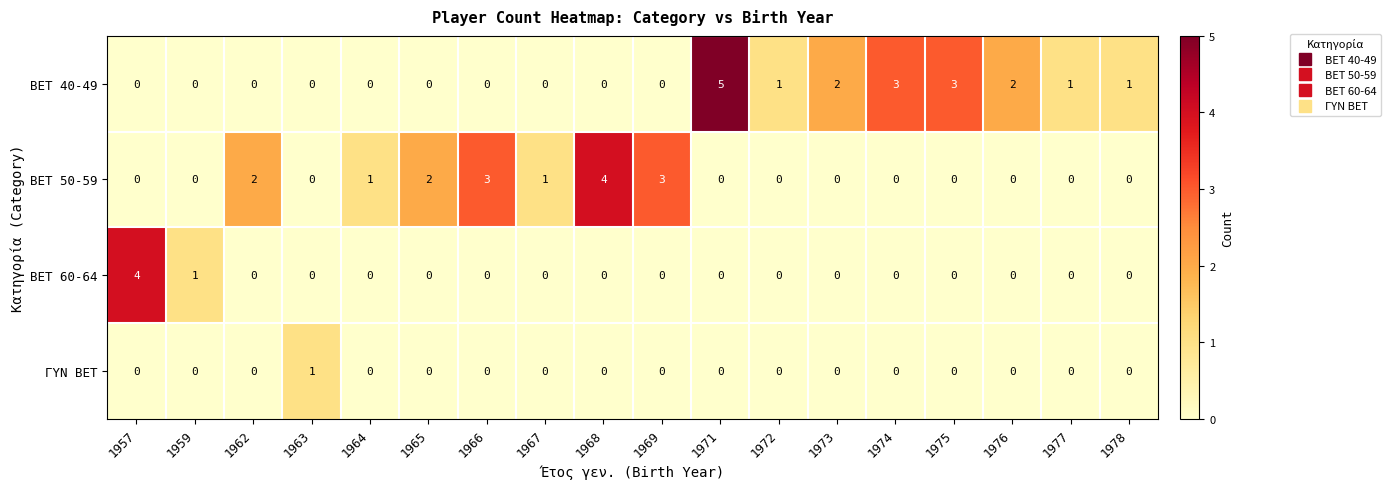

How many categories are shown in the chart?

18